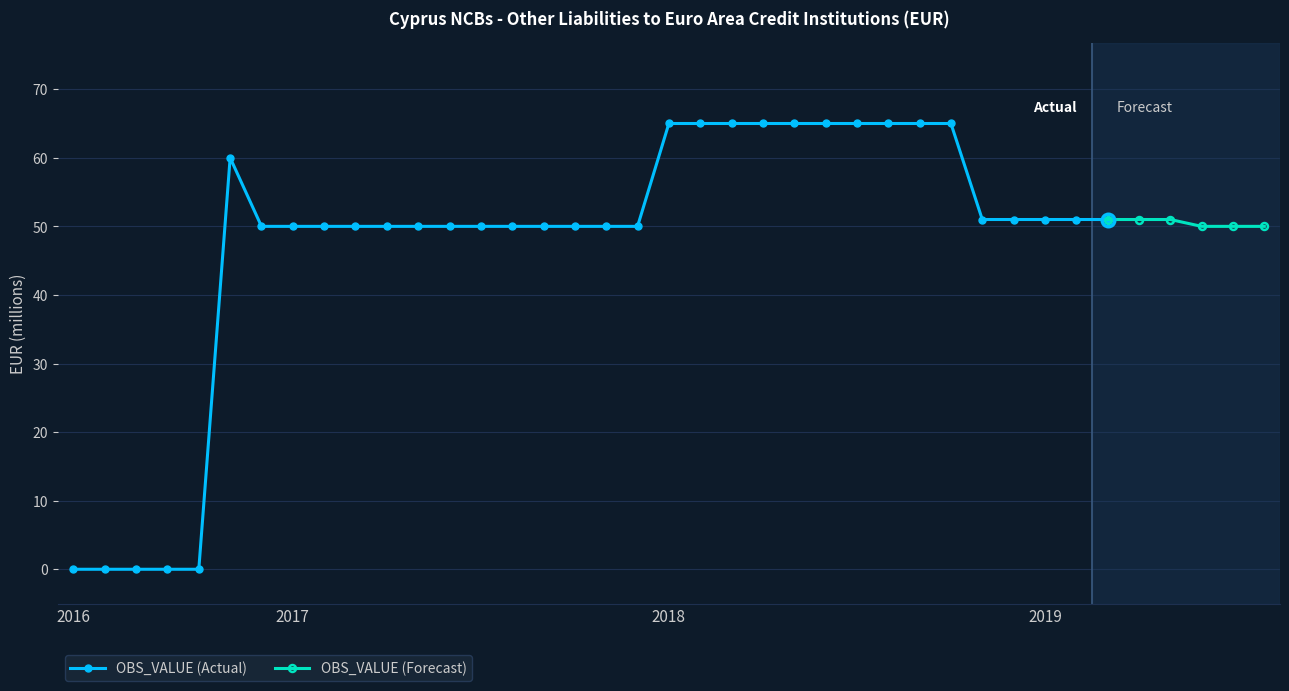

True or false: the data shows 60 at 2016-11.

True